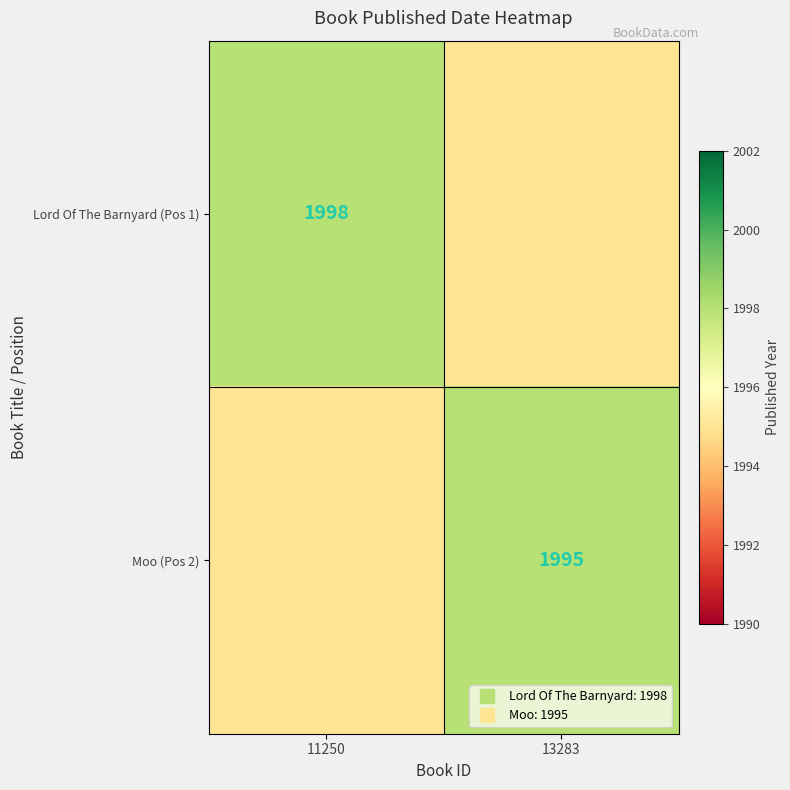

Between 11250 and 13283, which series saw the biggest shift?

Lord Of The Barnyard (Pos 1)